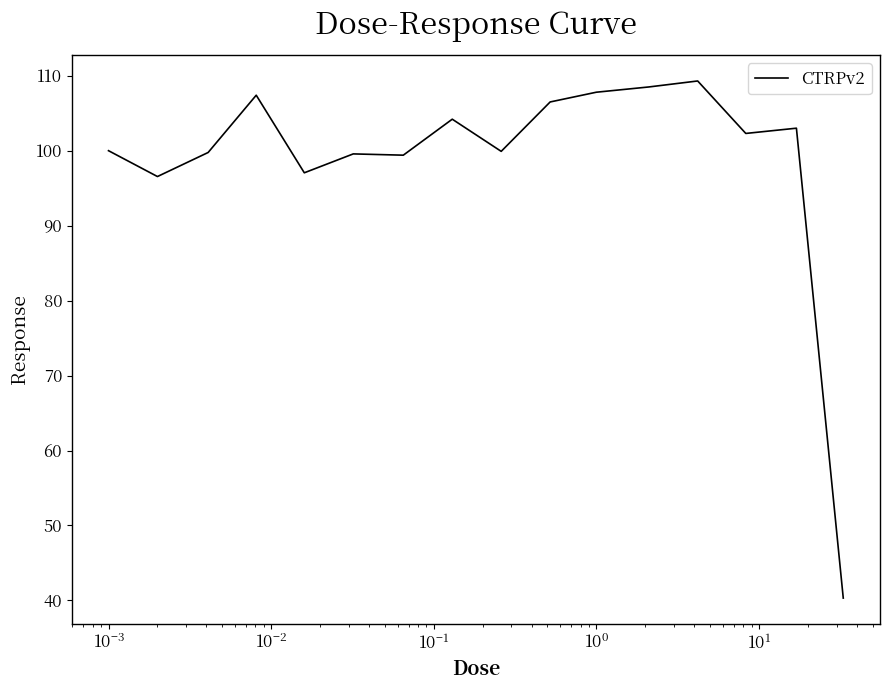

What is the difference between the maximum and minimum values?

69.0